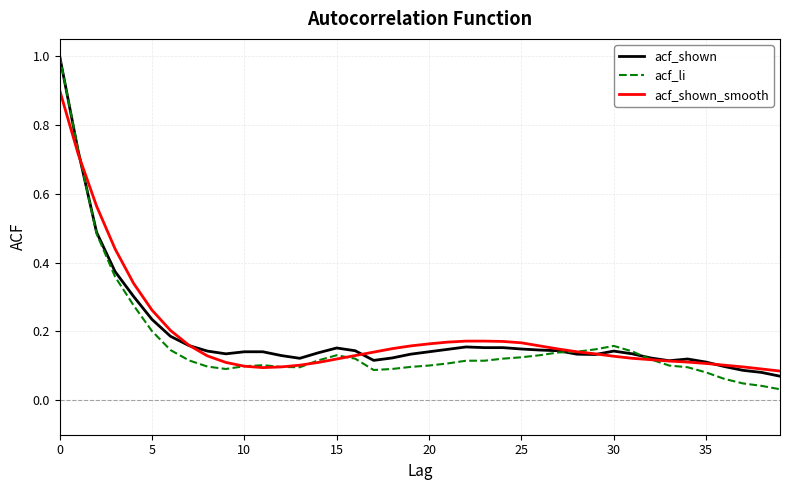

Is this an area chart (filled region under the line)?

No